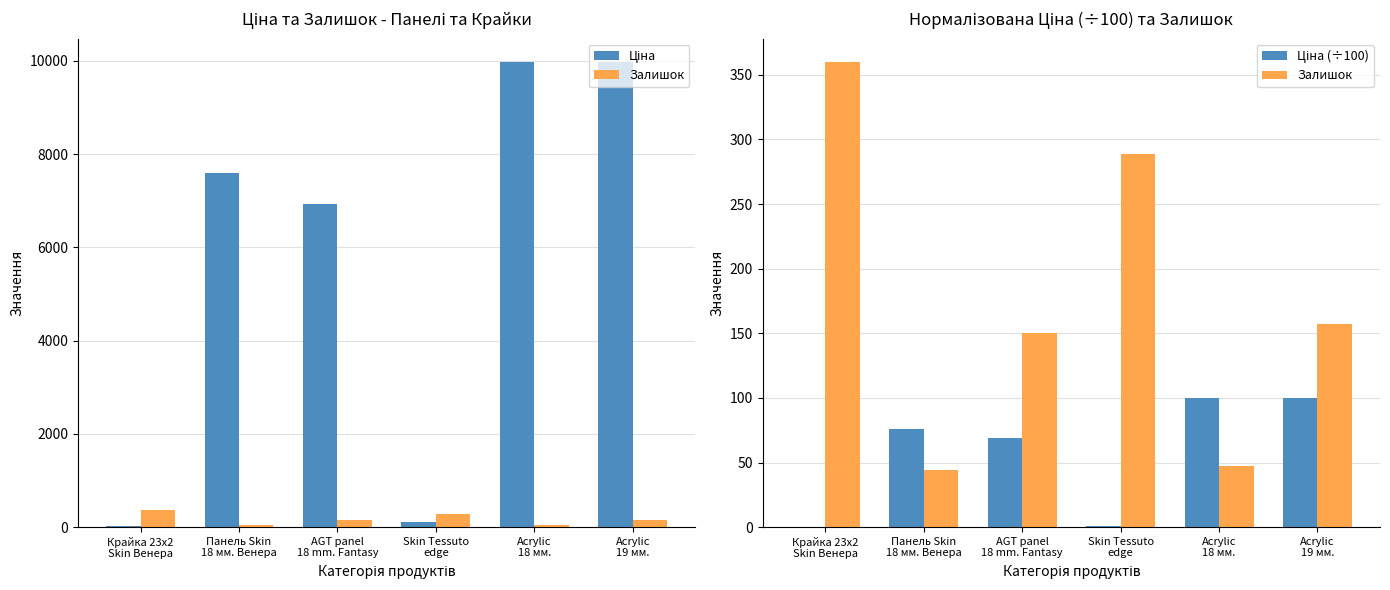

How many groups of bars are there?

6